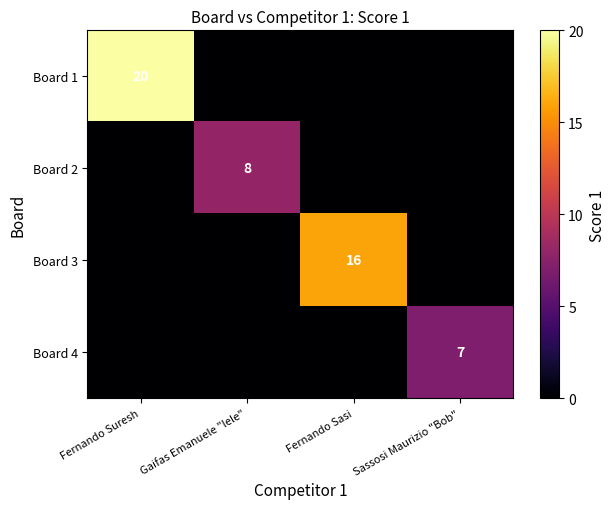

How many values in Board 3 are above zero?

1